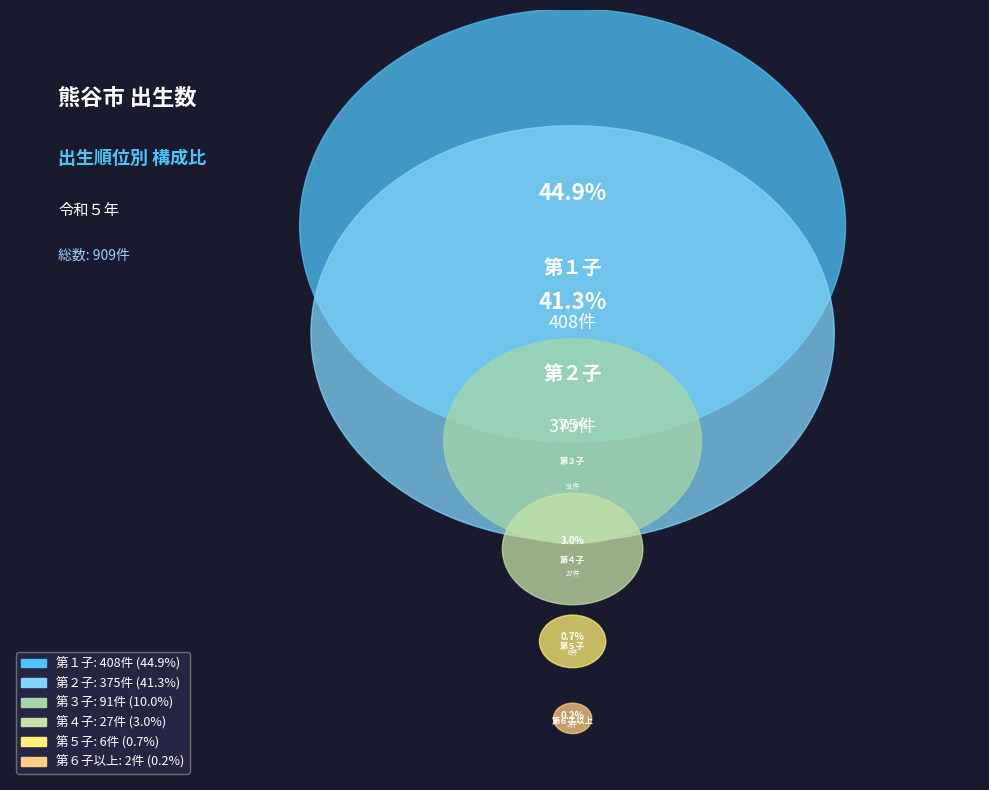

Count the number of slices in the pie.

6